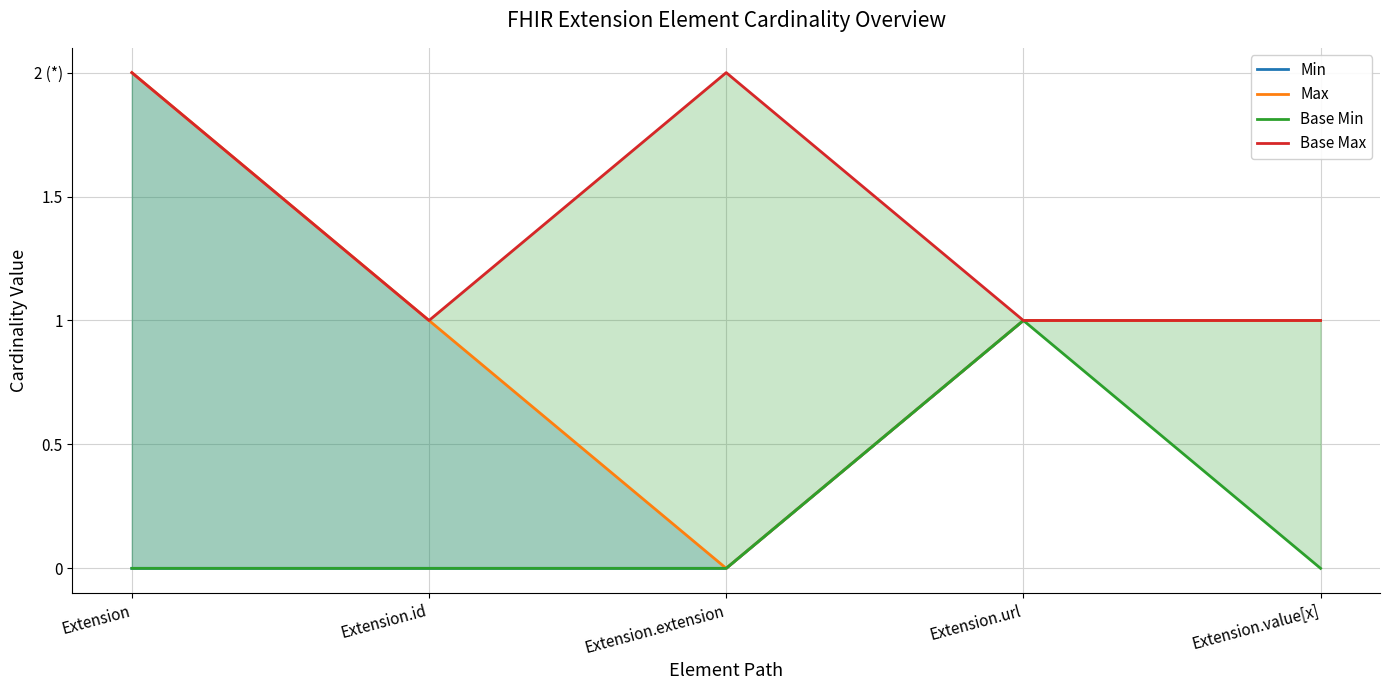

In Max, how many points are lower than both neighbors (excluding endpoints)?

1